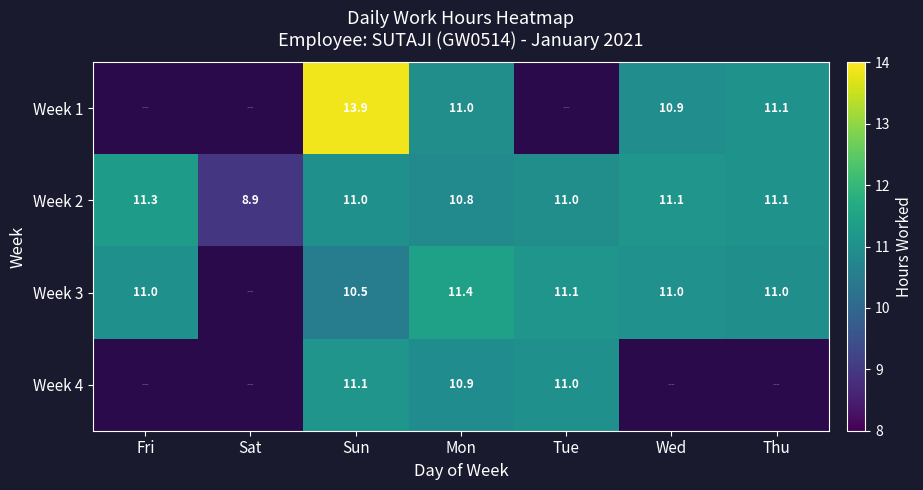

What is the spread (max minus min) of values at Wed?

0.2